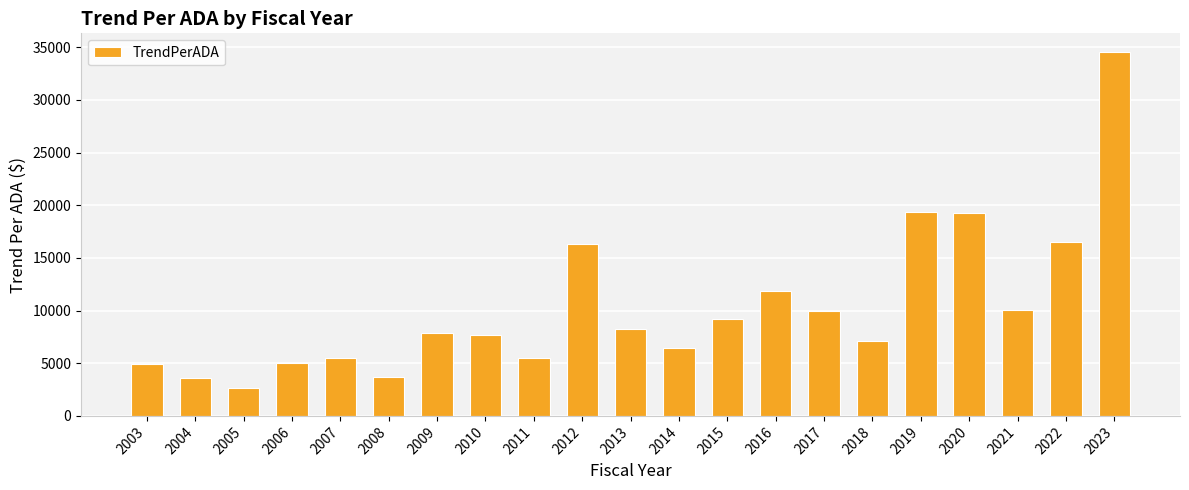

What is the change in value from 2014 to 2018?

+631.9